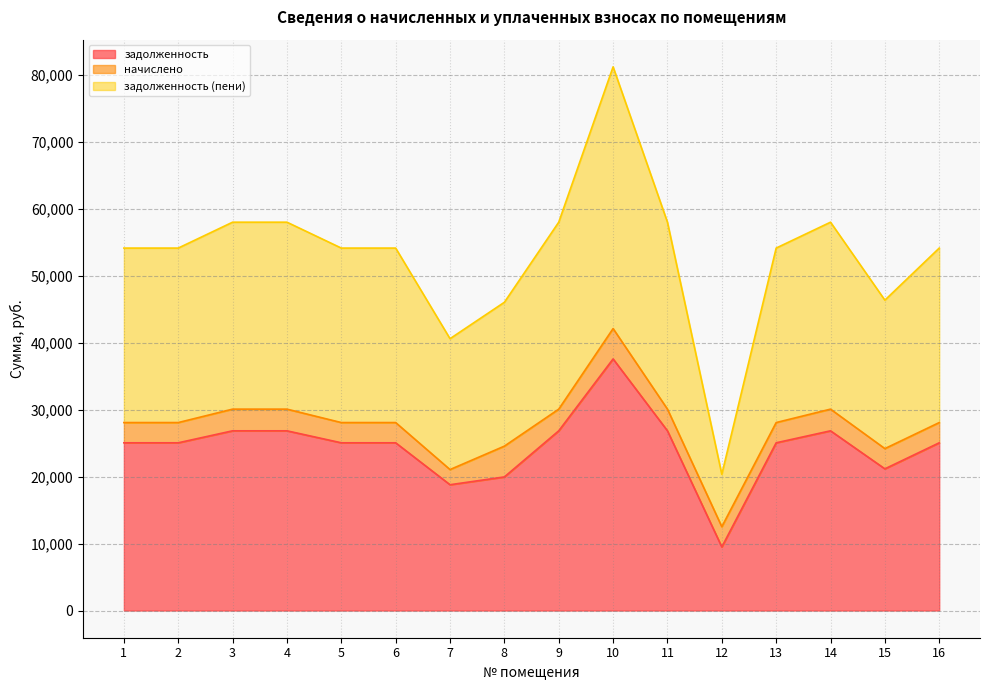

In задолженность (пени), how many points are higher than both neighbors (excluding endpoints)?

2